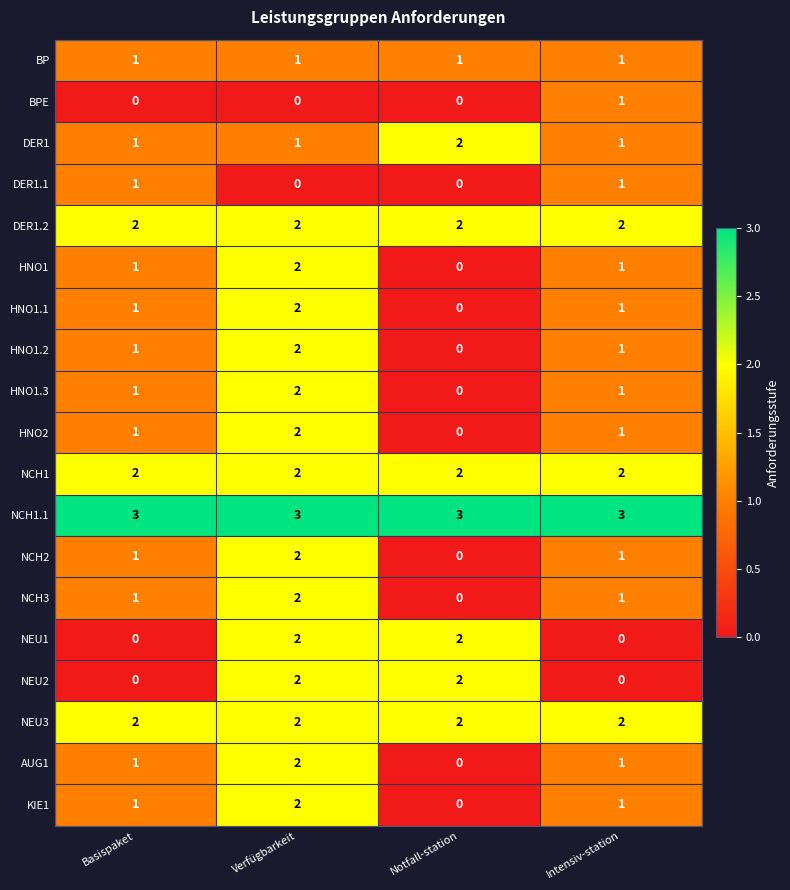

At which category is the sum across all series the highest?

Verfügbarkeit